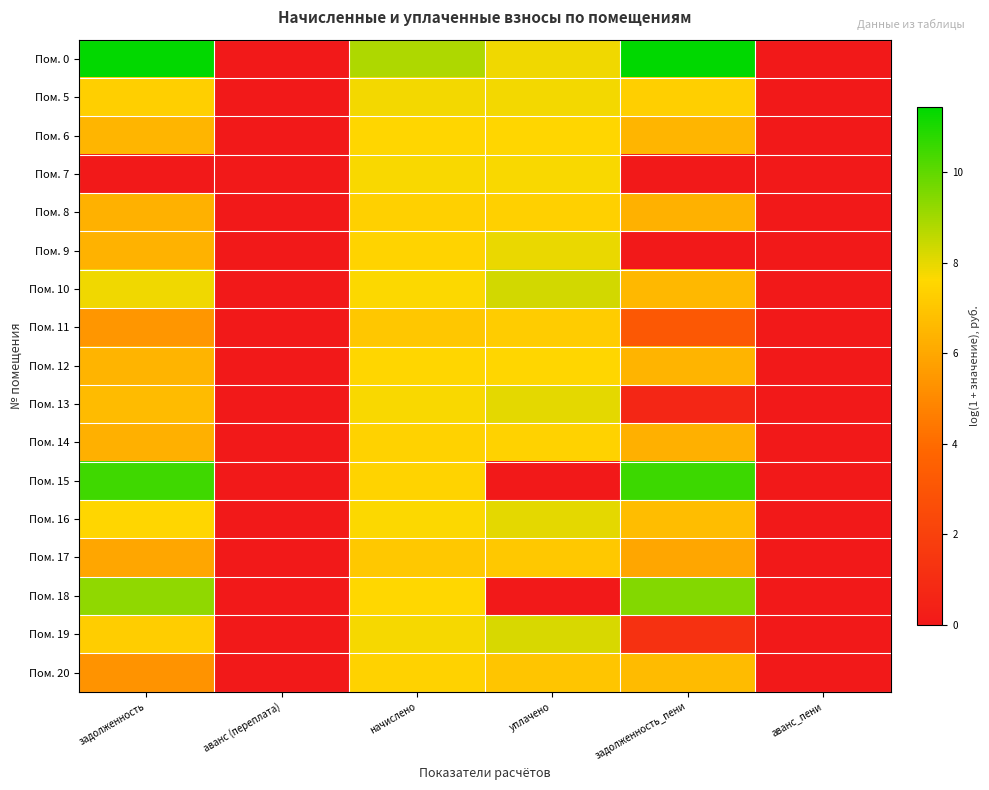

Which category has the highest value across all series?

задолженность_пени